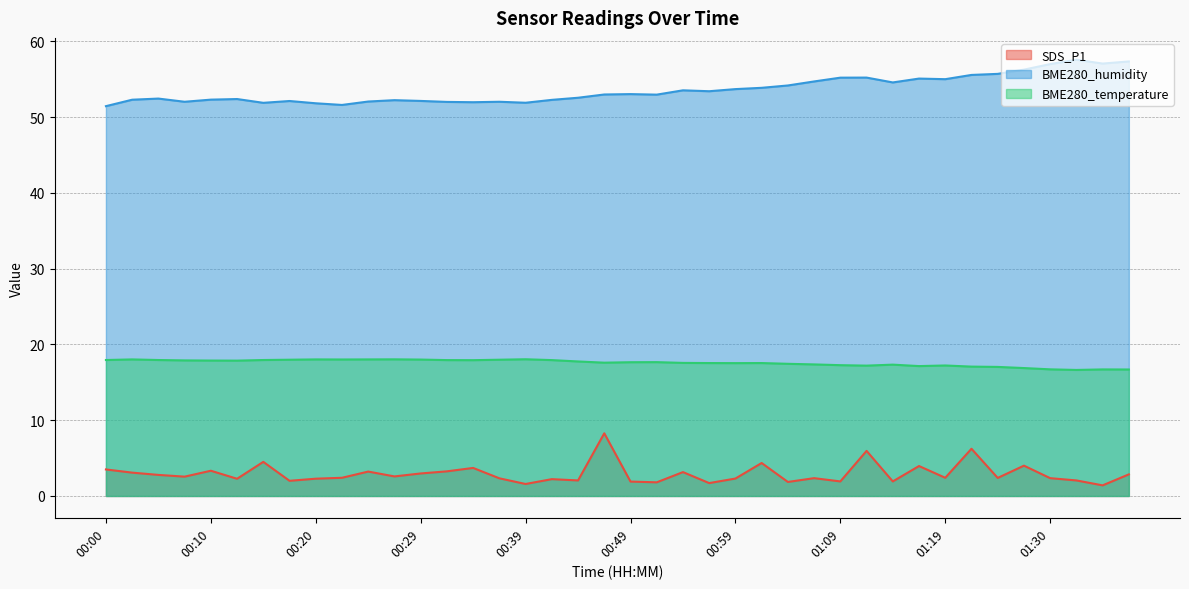

Which series changed the most between 00:17 and 01:25?

BME280_humidity